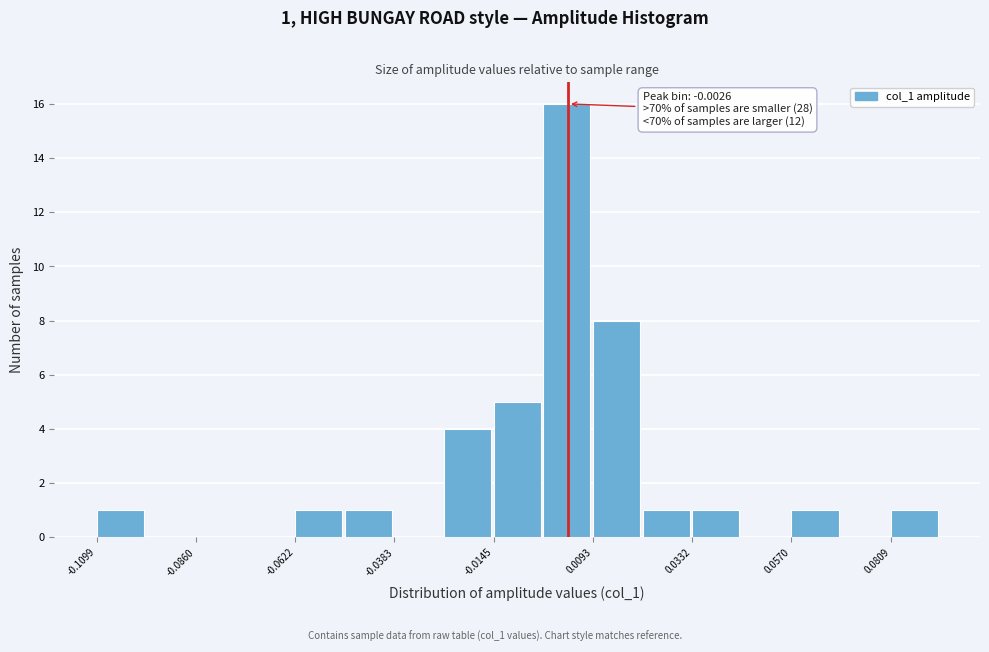

Read against the x-axis, roughly where is the centre of the tallest bar?

0.005